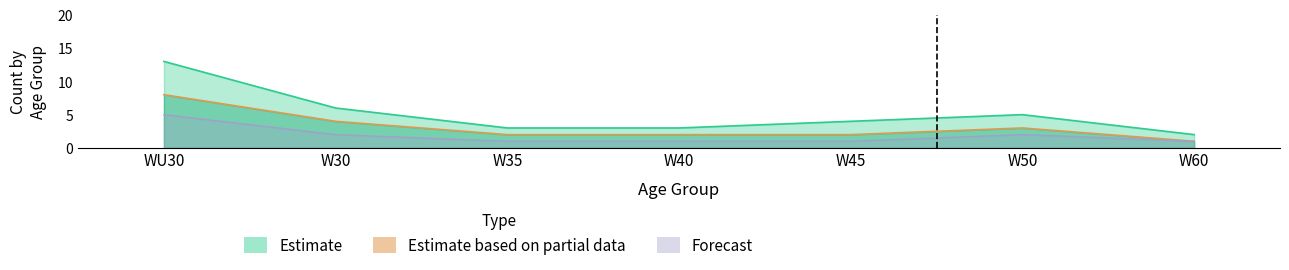

How many Estimate based on partial data values are between 2 and 4?

5